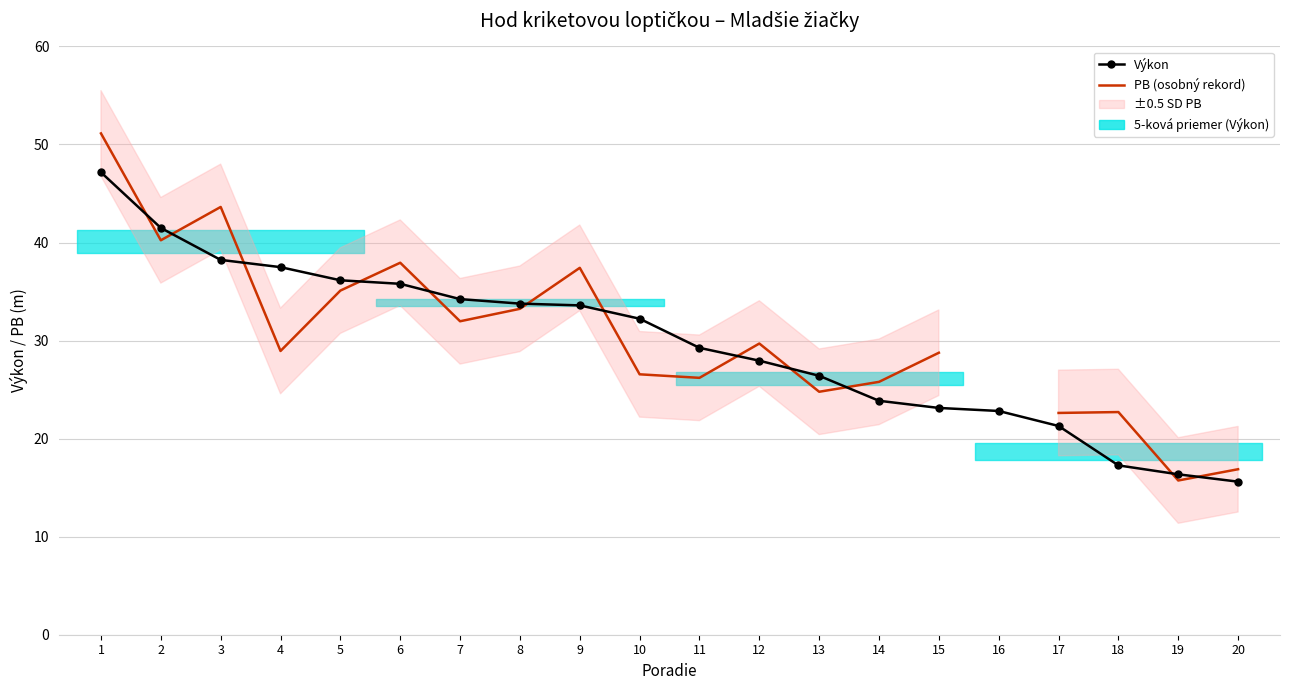

Between 3 and 14, which is larger?

3